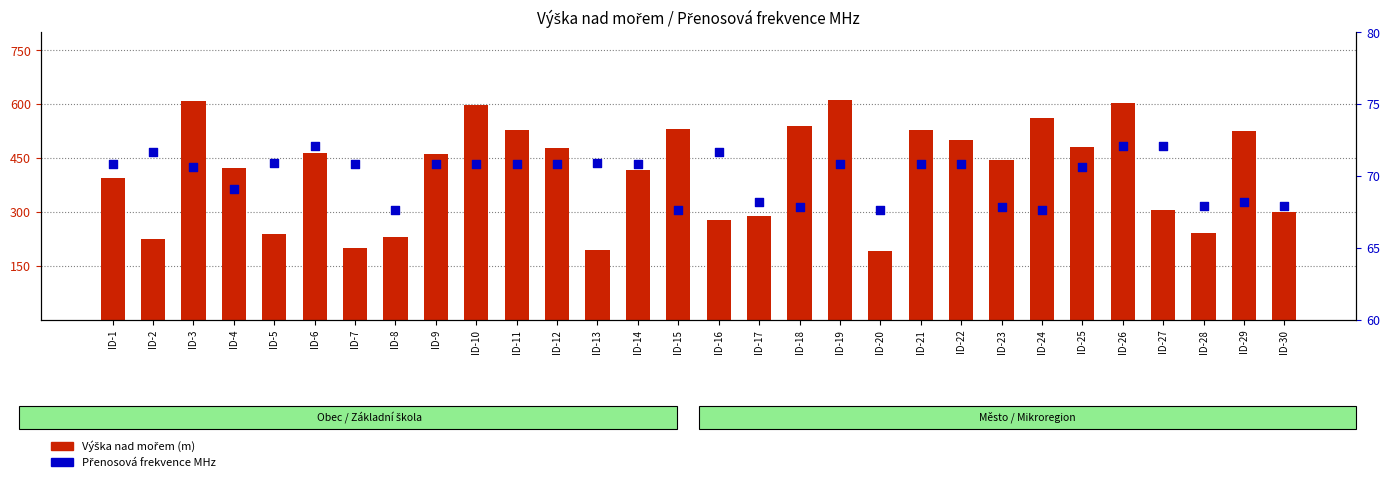

At how many categories does at least one series exceed 384?

19